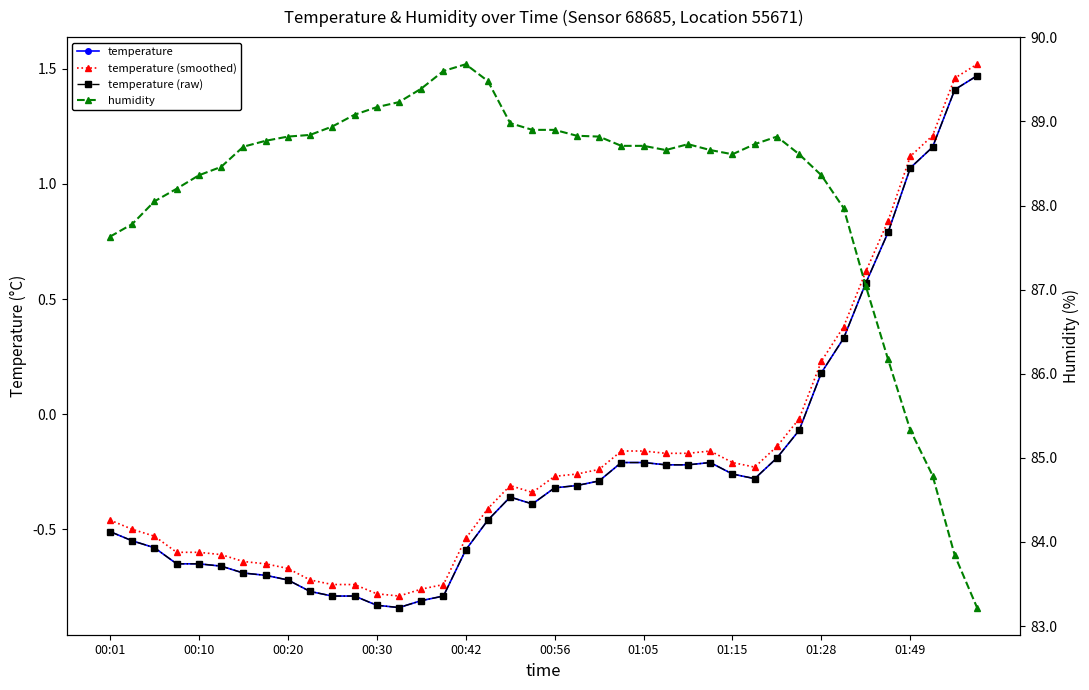

True or false: humidity has more than 2 points higher than both neighbors.

True